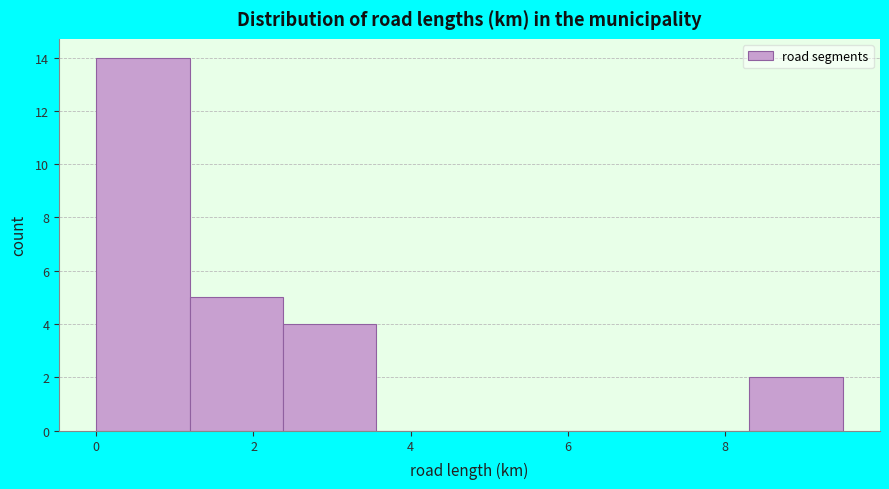

Reading left to right, transcribe this chart: for each bar, give the range it covers on the x-axis and its height. Neither the bar edges nor the heights are printed on the chart, so give them approximately, as read against the axes.

0.0 to 1.2: 14
1.2 to 2.4: 5
2.4 to 3.6: 4
3.6 to 4.8: 0
4.8 to 6.0: 0
6.0 to 7.2: 0
7.2 to 8.4: 0
8.4 to 9.6: 2